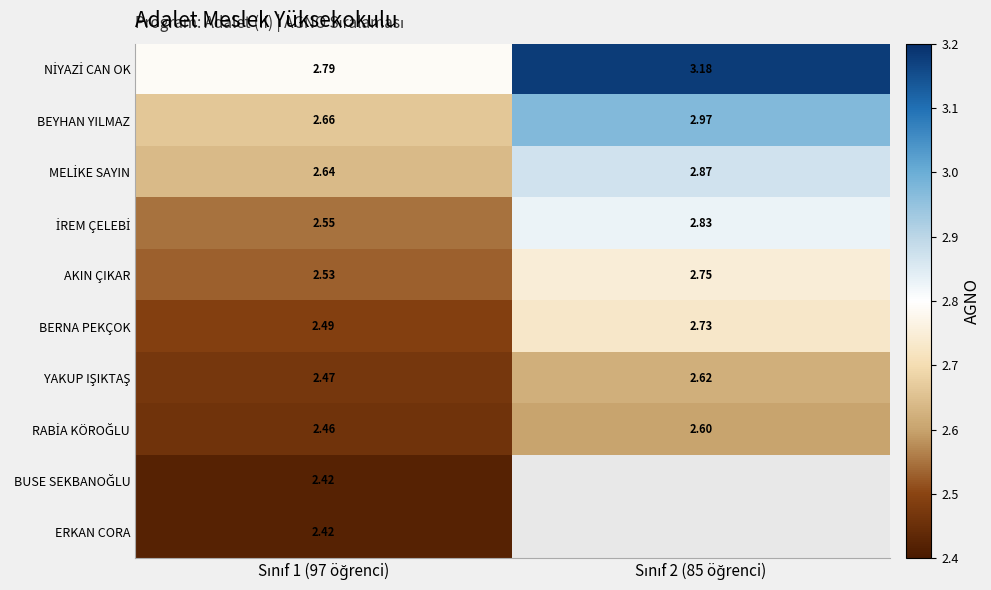

At how many categories does at least one series exceed 2?

2